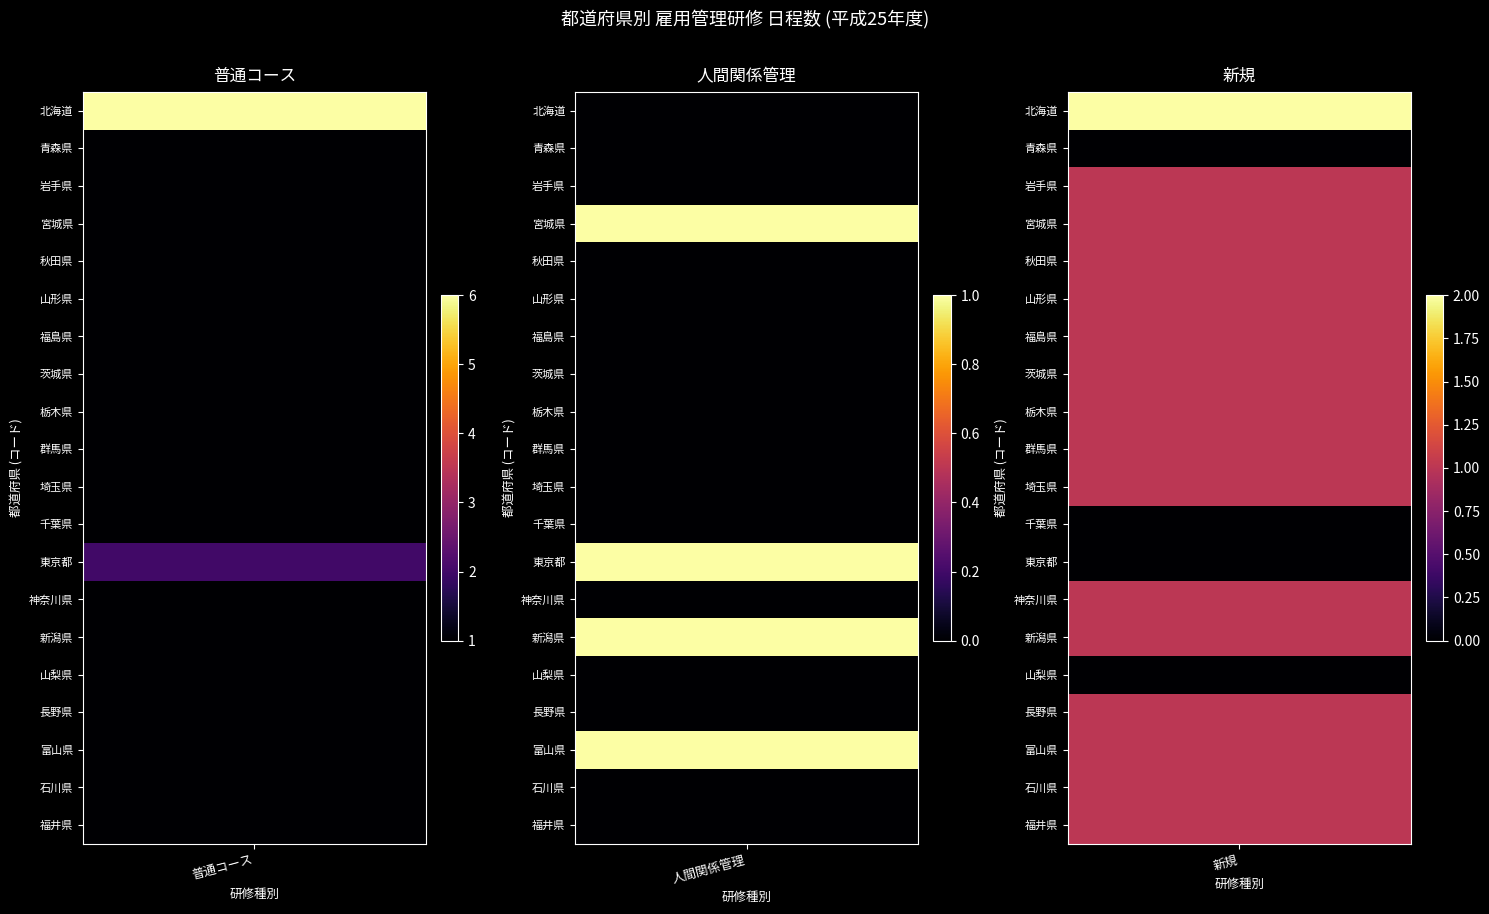

How many positive values does the 人間関係管理 series have?

4